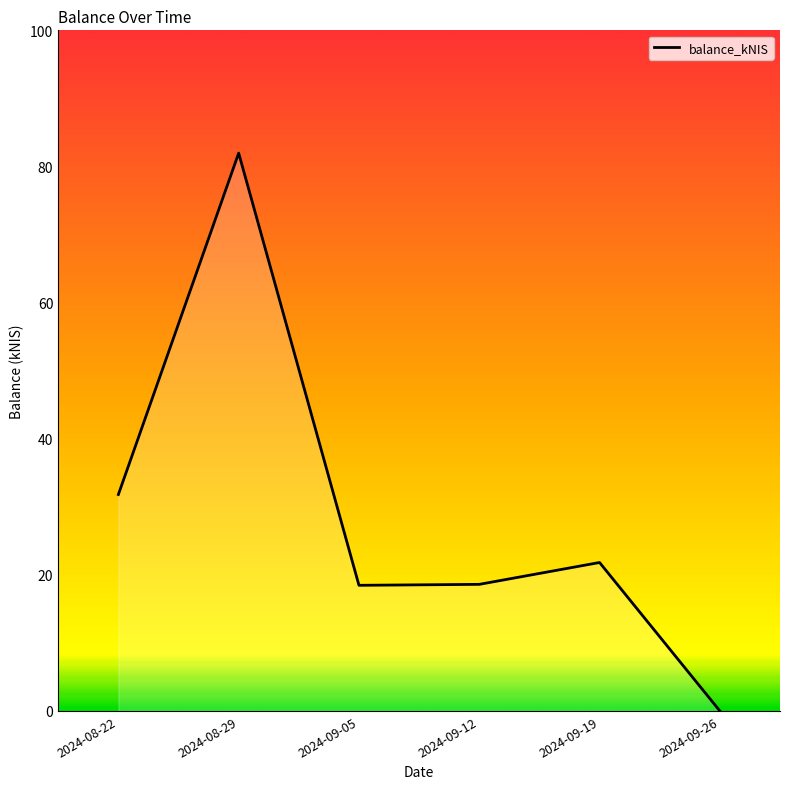

Where is the first local maximum?

2024-08-29